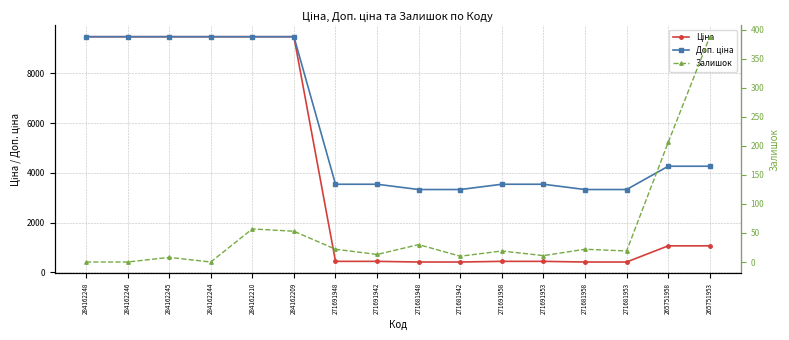

True or false: Доп. ціна and Ціна cross at least once.

False